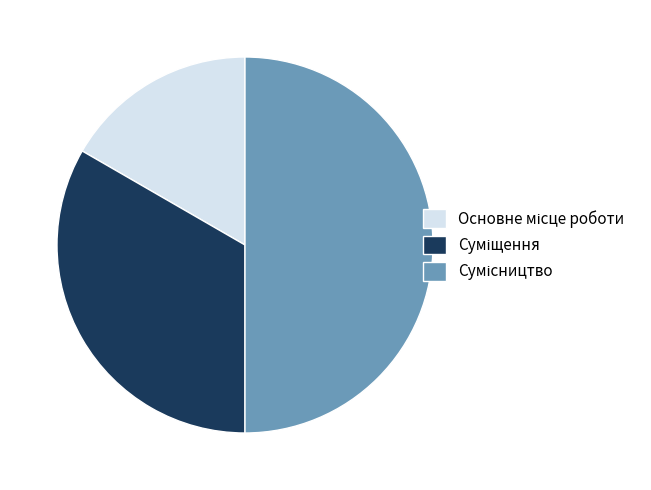

Between Основне місце роботи and Сумісництво, which is larger?

Сумісництво